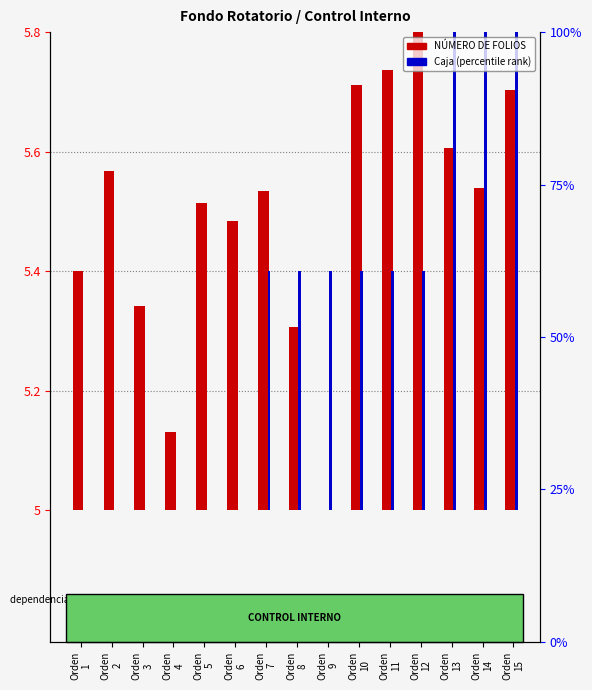

Count the Caja (percentile) values in the range 0 to 1.

15